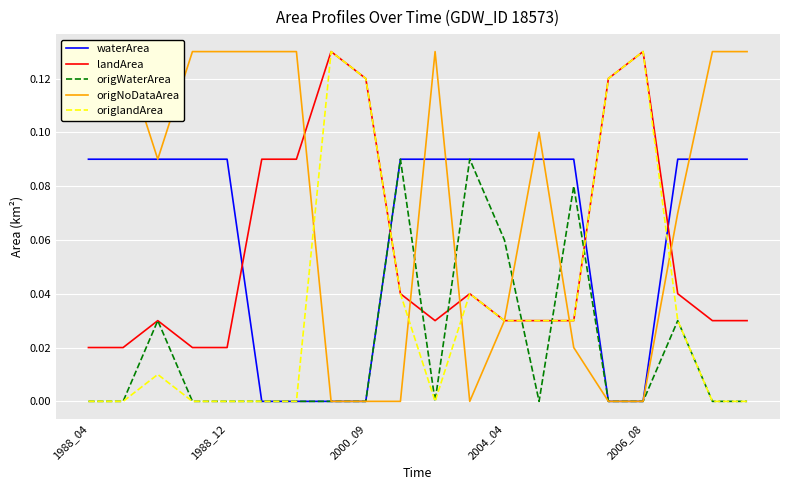

What is the difference between the waterArea values at 6 and 13?

0.1